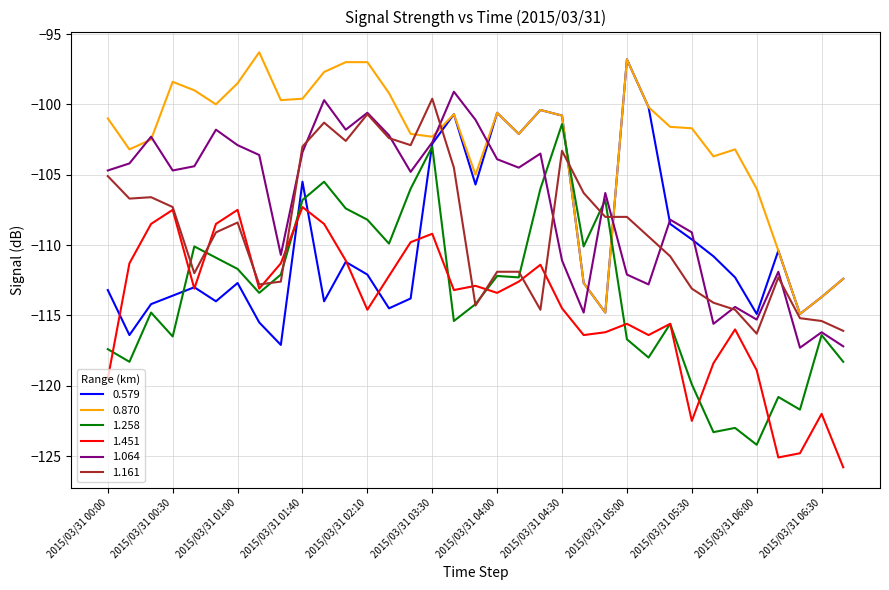

What is the maximum value for 0.870?

-96.3